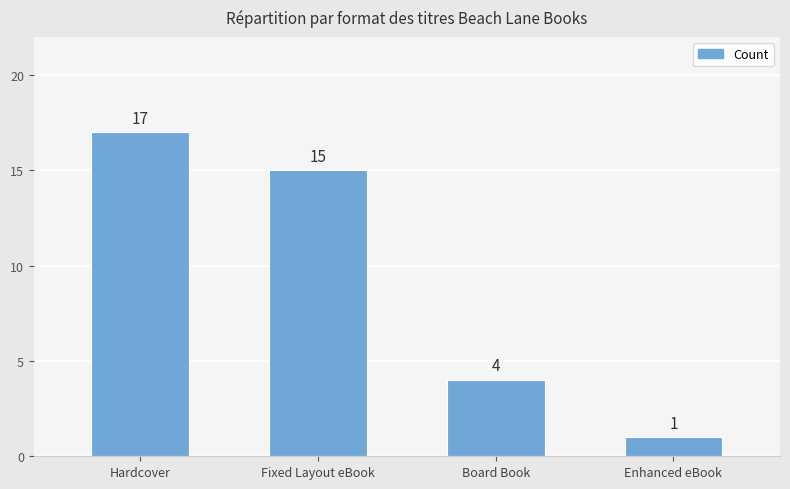

What position from the right is Hardcover?

4